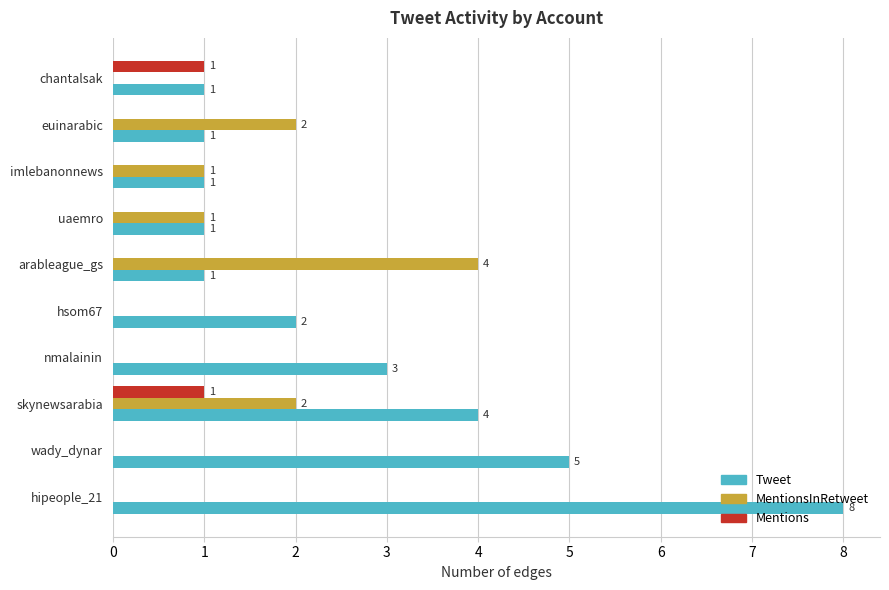

Count the Mentions values in the range 0 to 1.

10